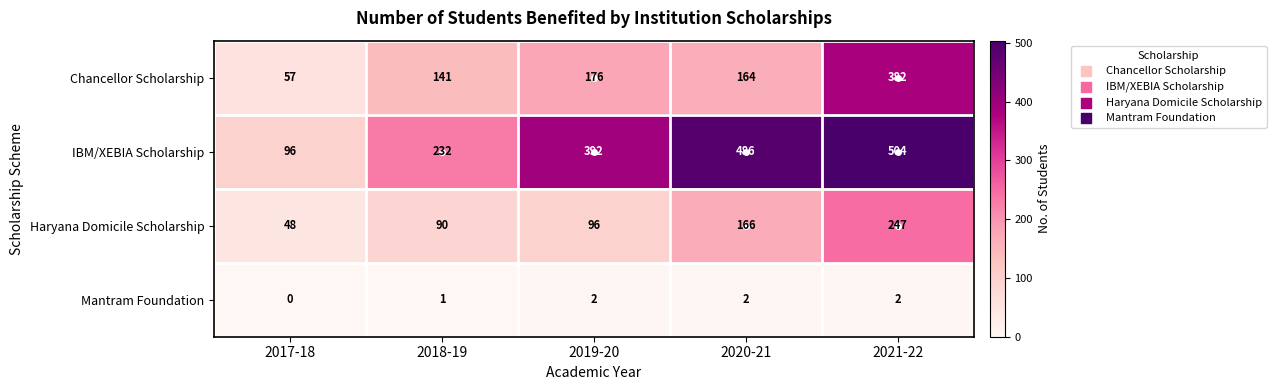

List the series in order of their peak value, highest first.

IBM/XEBIA Scholarship, Chancellor Scholarship, Haryana Domicile Scholarship, Mantram Foundation